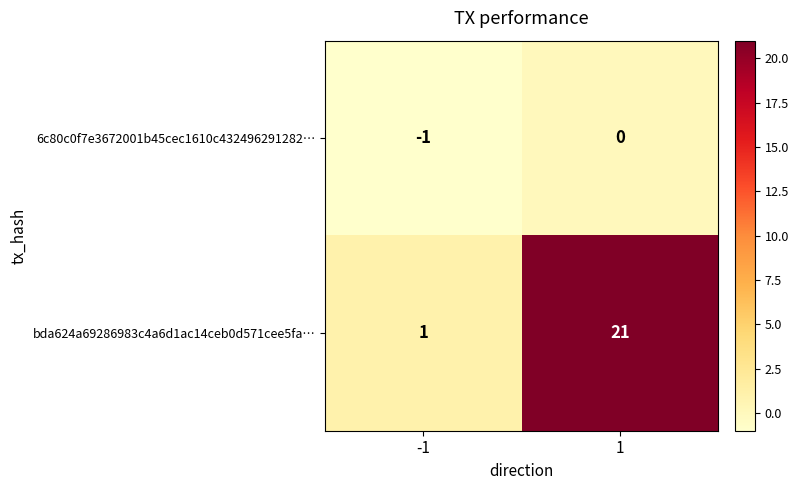

Rank the categories by 6c80c0f7e3672001b45cec1610c432496291282… value from lowest to highest.

-1, 1